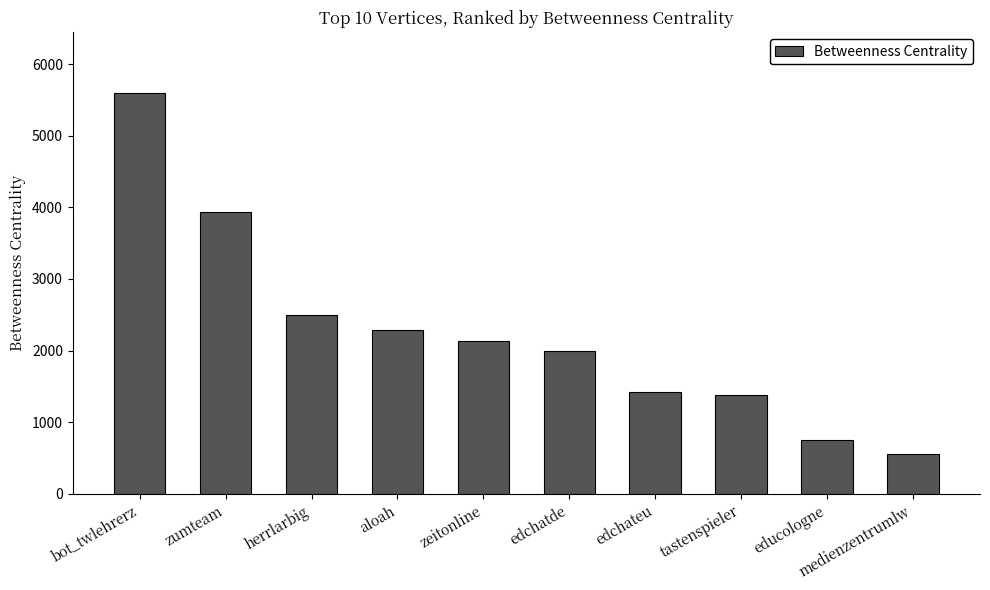

Count the number of categories in the chart.

10